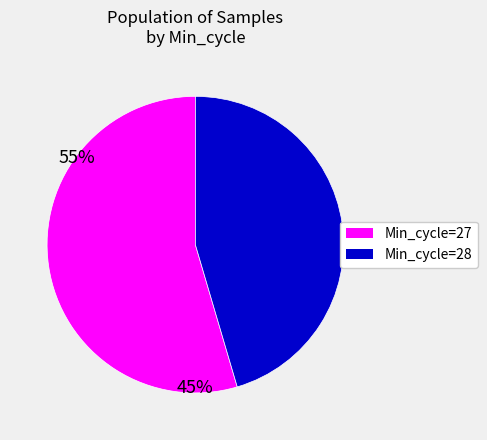

Do Min_cycle=28 and Min_cycle=27 together represent more than half of the pie?

Yes